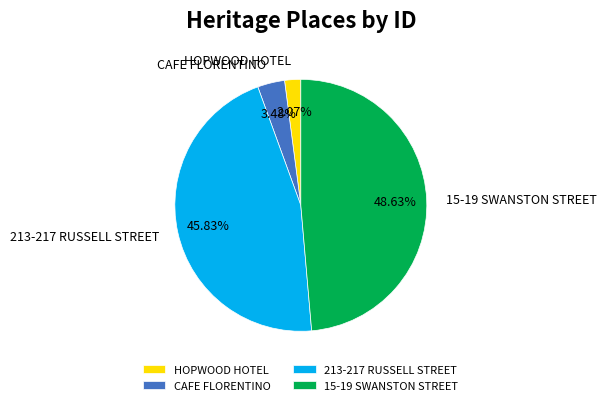

Which has a higher value, CAFE FLORENTINO or 15-19 SWANSTON STREET?

15-19 SWANSTON STREET